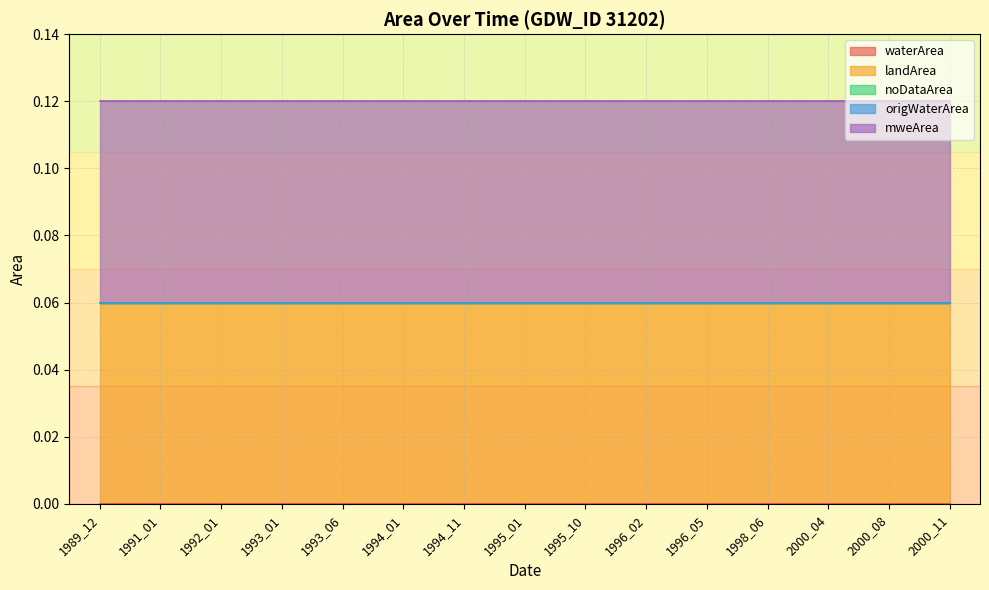

Rank the categories by origWaterArea value from lowest to highest.

1989_12, 1991_01, 1992_01, 1993_01, 1993_06, 1994_01, 1994_11, 1995_01, 1995_10, 1996_02, 1996_05, 1998_06, 2000_04, 2000_08, 2000_11